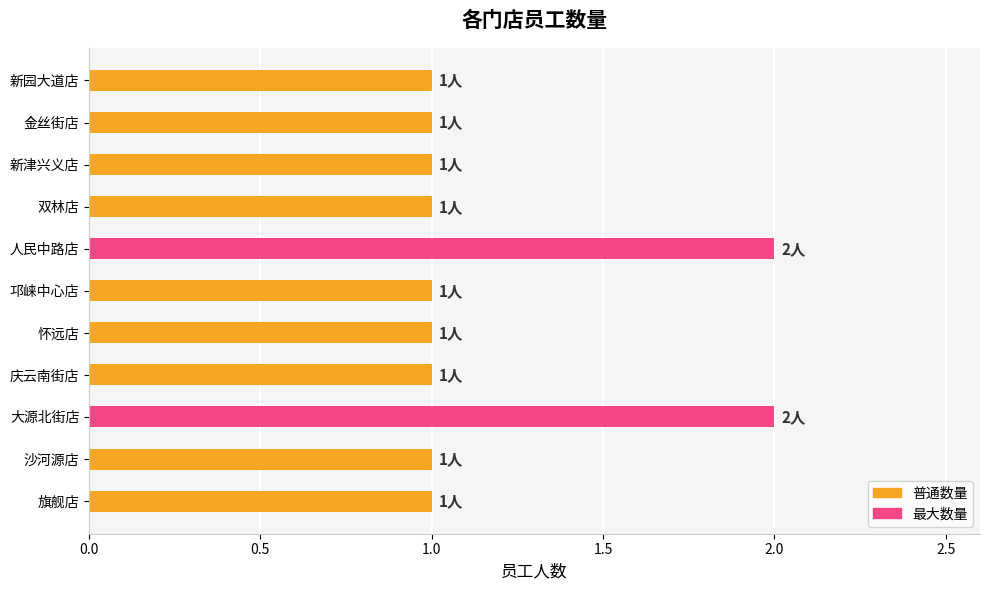

Approximately how many times larger is the value at 金丝街店 compared to 新园大道店?

1.0